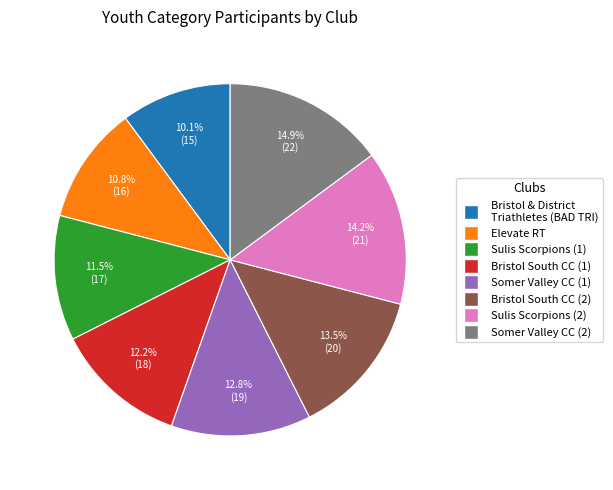

Is there any slice that represents more than half of the pie?

No